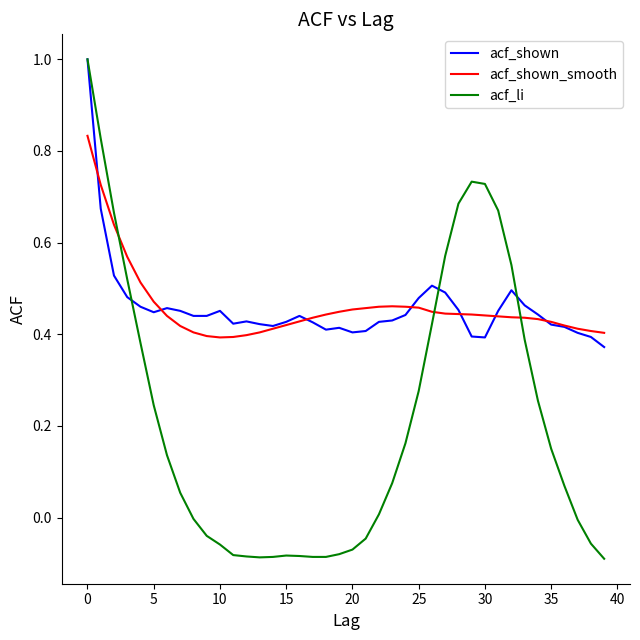

Which series has the widest spread of values?

acf_li